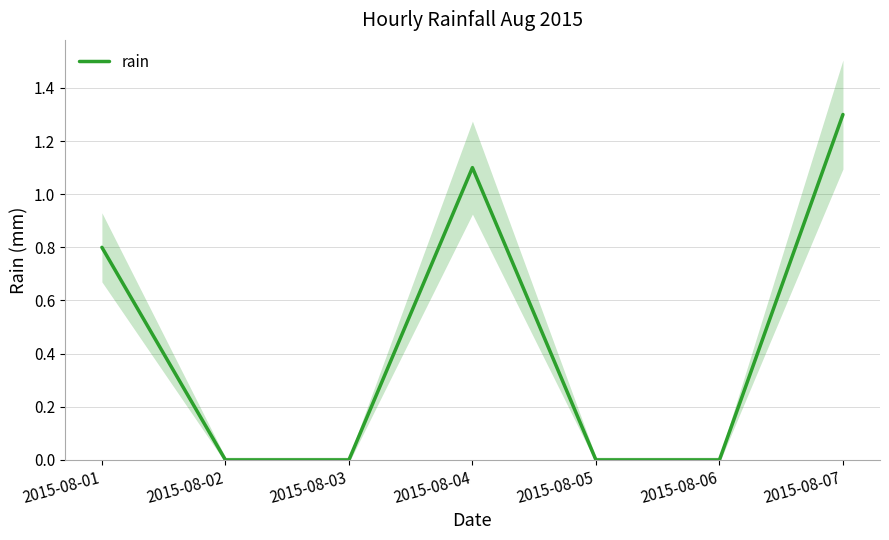

Where is the data nearest to the value 0?

2015-08-02